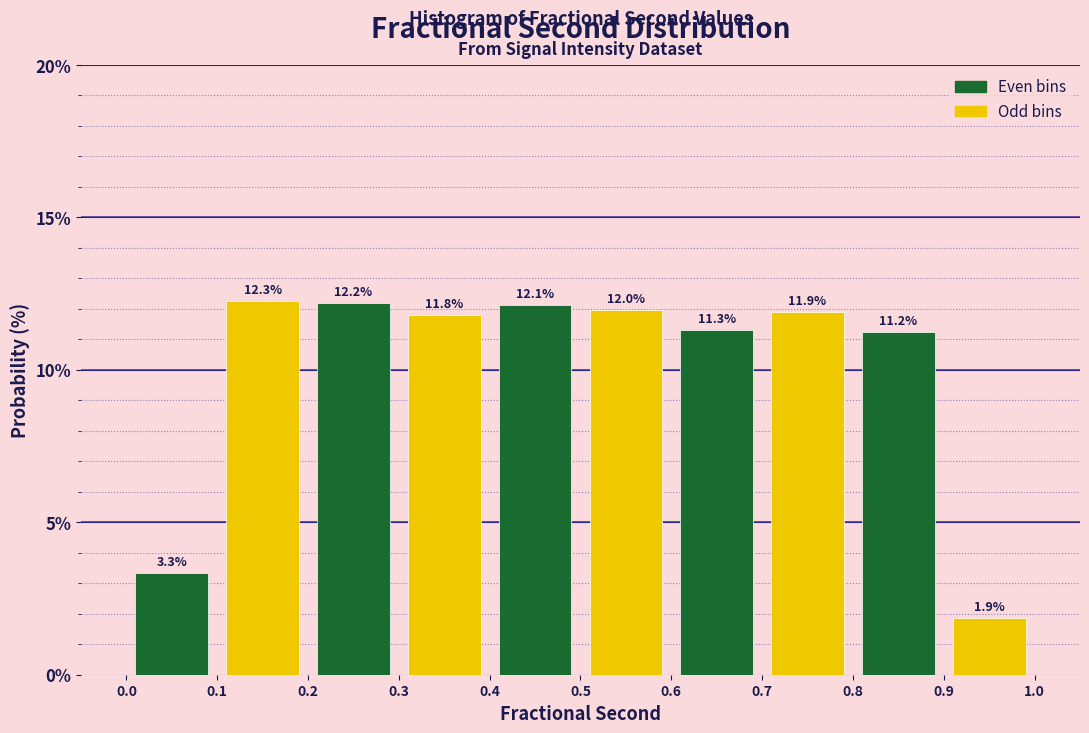

Reading left to right, list every bar in this chart as the range it spans on the x-axis followed by its height.

0.0 to 0.1: 3.3
0.1 to 0.2: 12.3
0.2 to 0.3: 12.2
0.3 to 0.4: 11.8
0.4 to 0.5: 12.1
0.5 to 0.6: 12.0
0.6 to 0.7: 11.3
0.7 to 0.8: 11.9
0.8 to 0.9: 11.2
0.9 to 1.0: 1.9